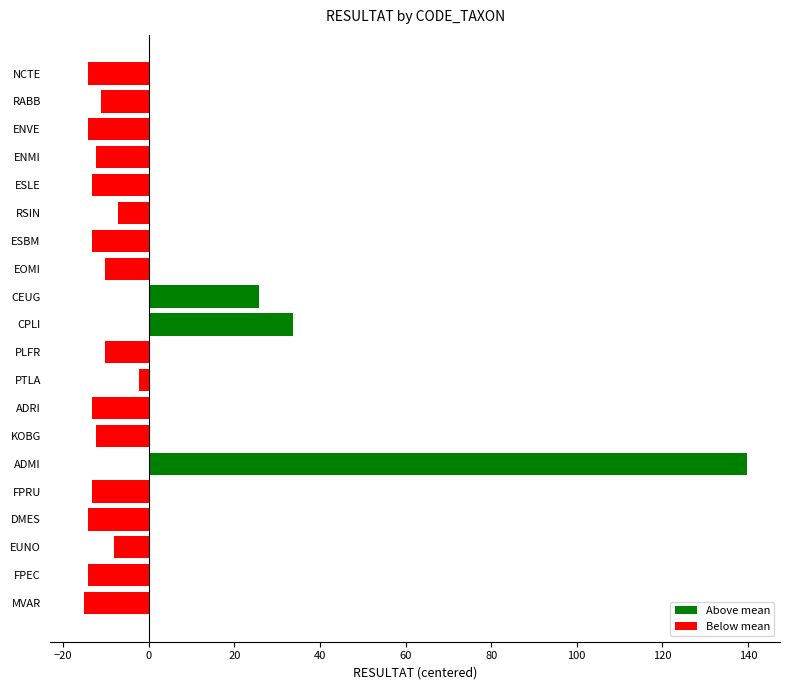

Between ADRI and CEUG, which is larger?

CEUG